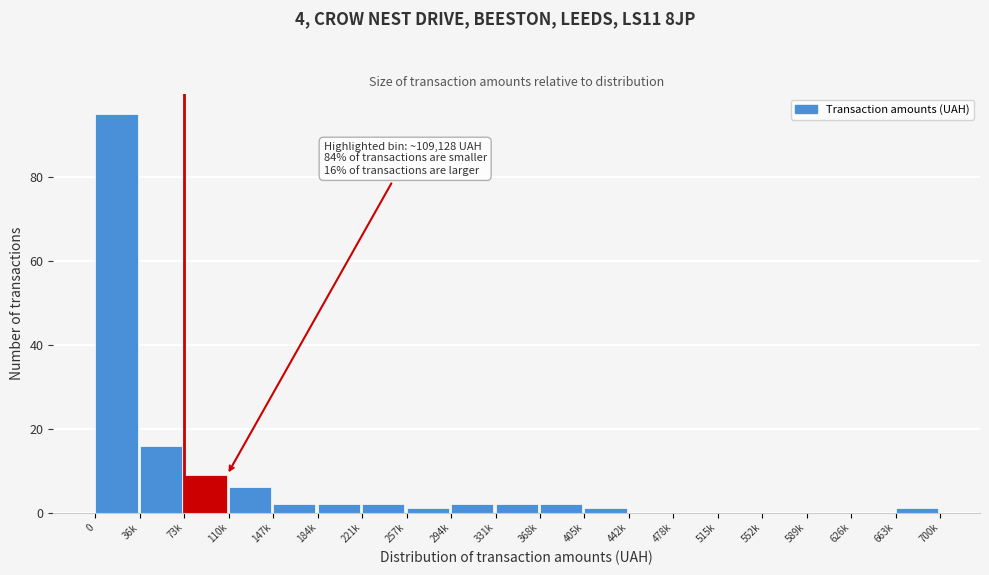

Reading right to left, extract all data points from this chart.

663k=1	626k=0	589k=0	552k=0	515k=0	478k=0	442k=0	405k=1	368k=2	331k=2	294k=2	257k=1	221k=2	184k=2	147k=2	110k=6	73k=9	36k=16	0=95